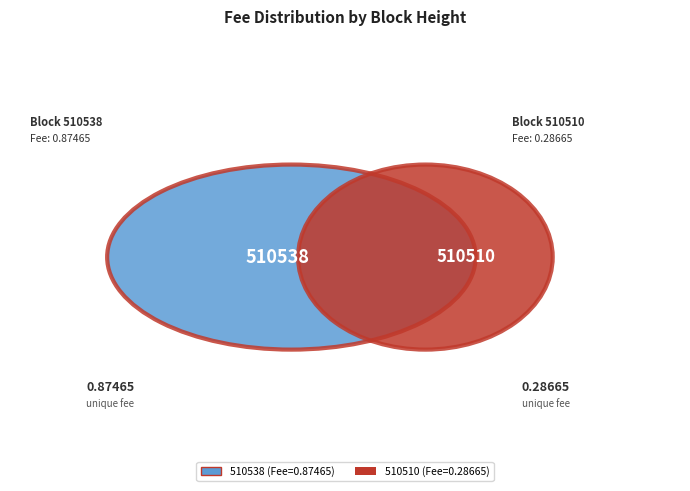

Combined, what portion of the pie is 510538 and 510510?

100.0%